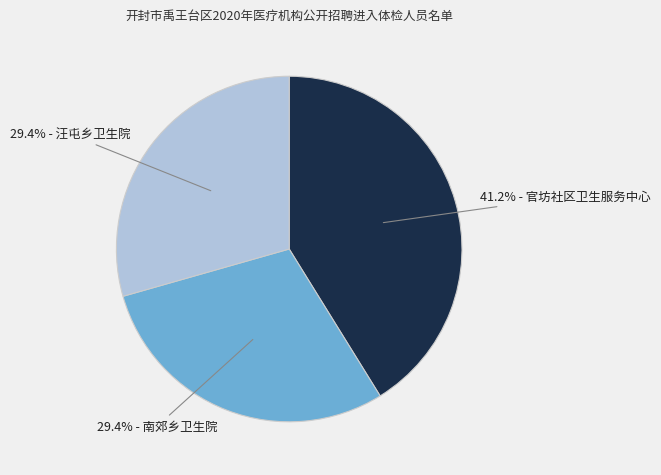

Is there a majority slice in this chart?

No